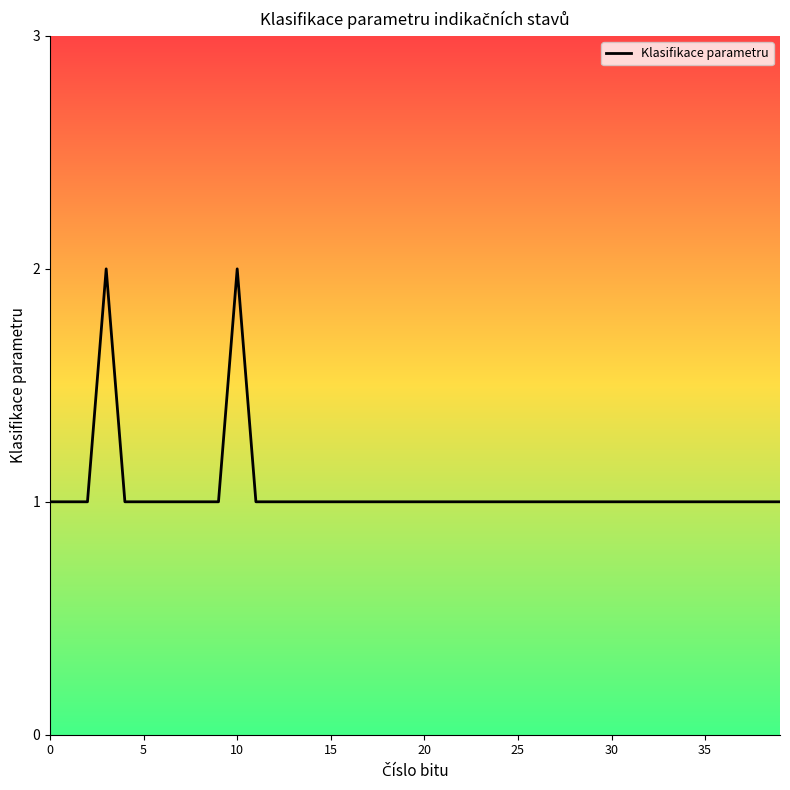

Does the chart display data point markers on the line(s)?

No